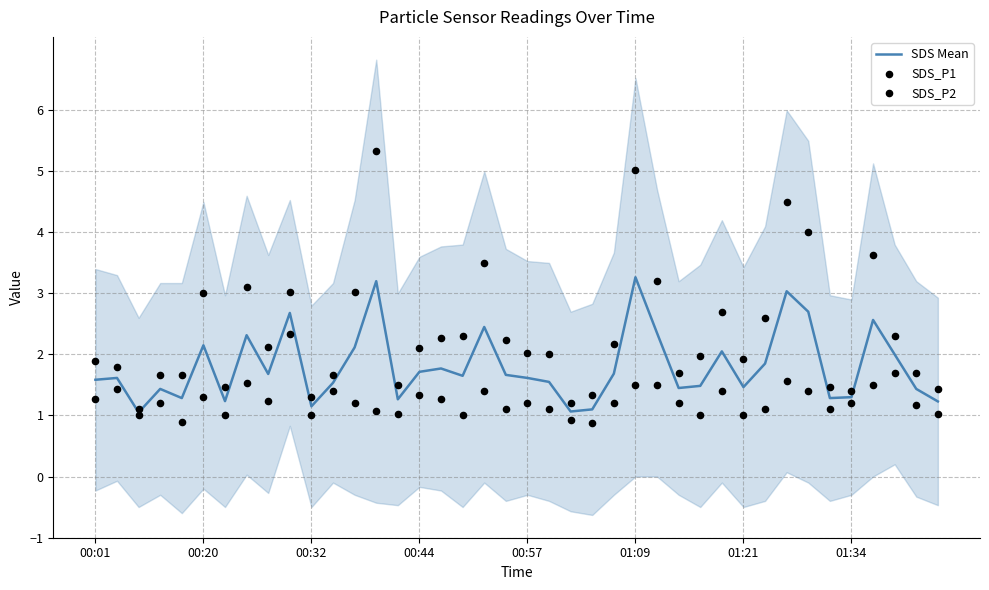

The value of SDS Mean at 00:20 is 3.4. True or false?

False